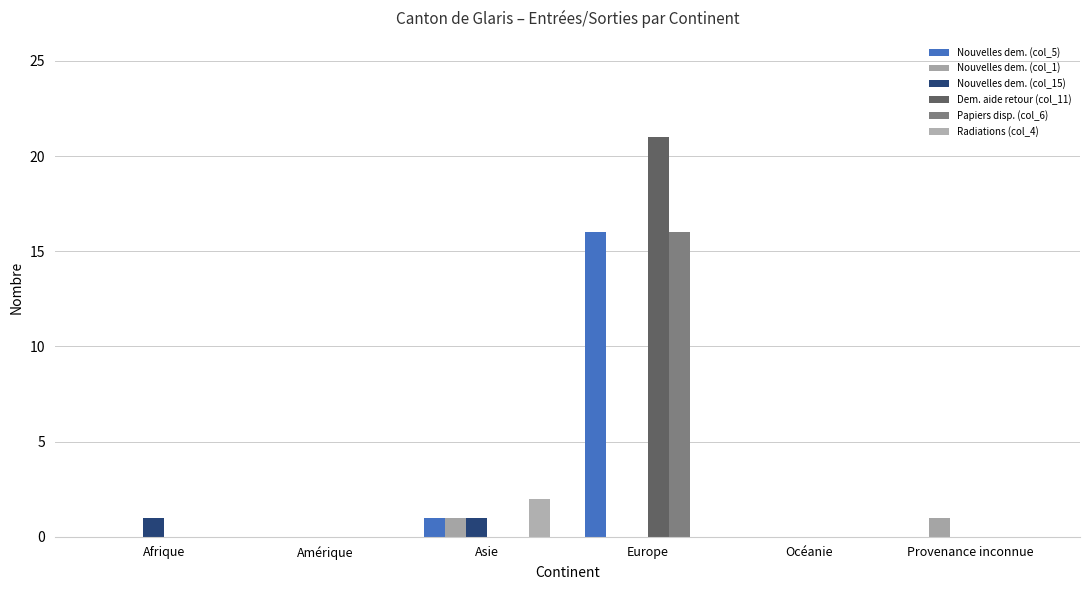

Which series has the largest range (max minus min)?

Dem. aide retour (col_11)